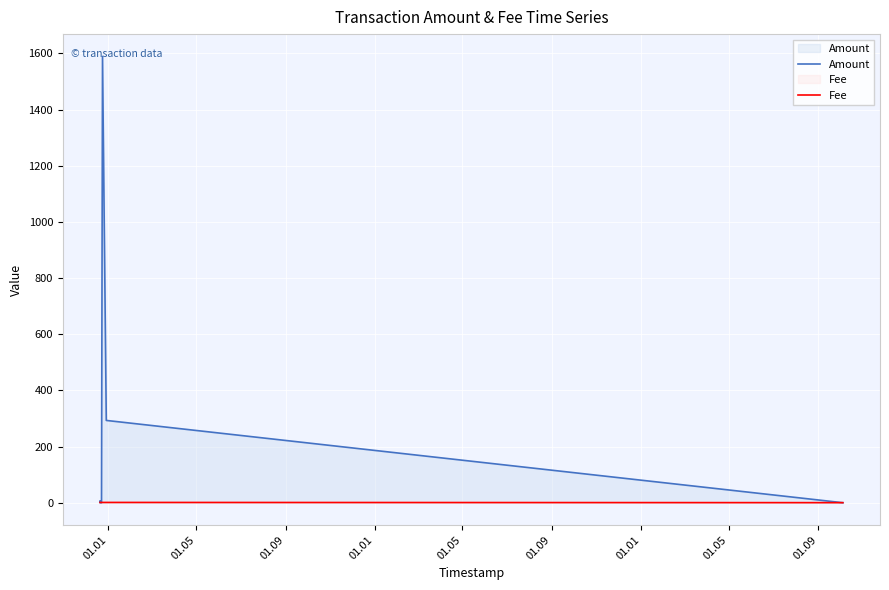

At how many categories does at least one series exceed 1488?

1